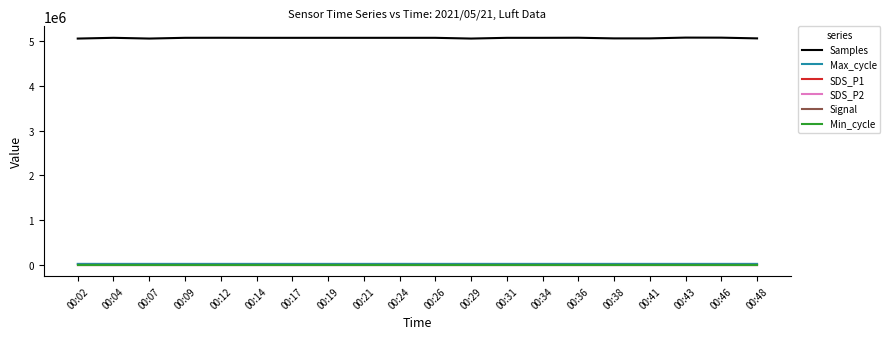

At which category does the chart reach its minimum across all series?

00:29